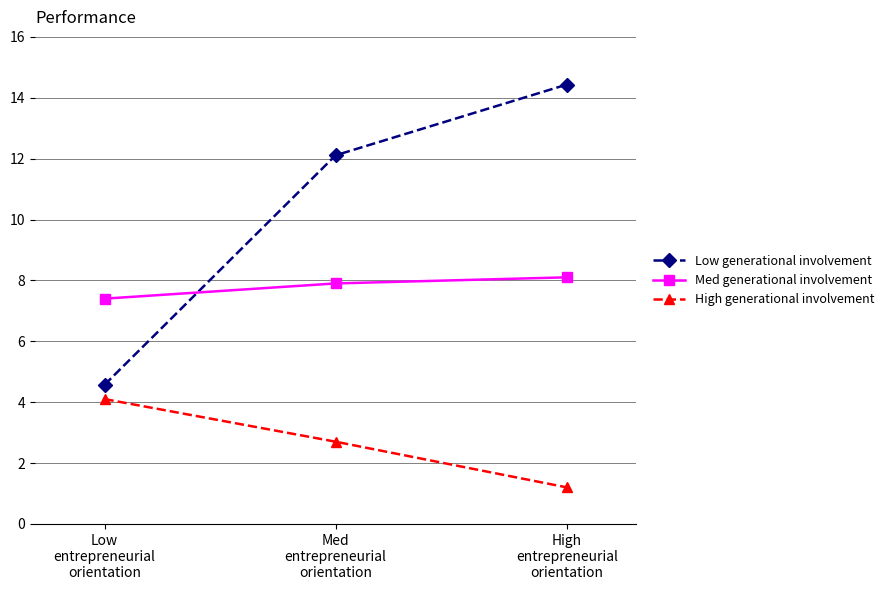

The Low generational involvement series shows 7.4 at Low
entrepreneurial
orientation. True or false?

False